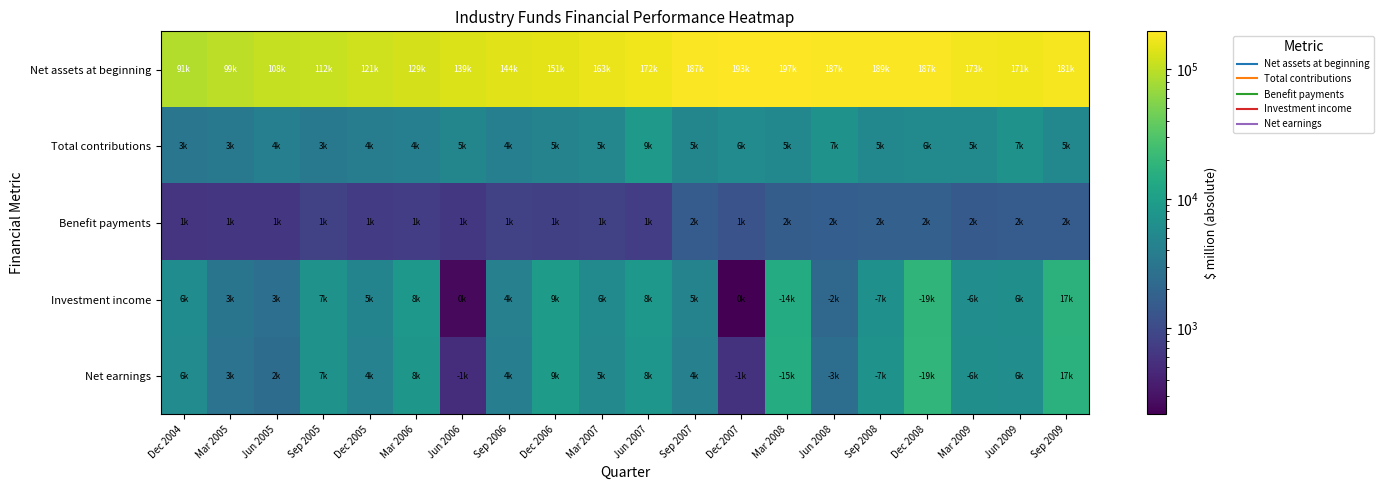

Reading left to right, list all the values displayed in this chart.

Net assets at beginning: Dec 2004=90893	Mar 2005=99197	Jun 2005=107639	Sep 2005=111657	Dec 2005=121072	Mar 2006=128532	Jun 2006=139063	Sep 2006=143690	Dec 2006=150676	Mar 2007=162864	Jun 2007=171820	Sep 2007=186678	Dec 2007=193083	Mar 2008=196818	Jun 2008=186963	Sep 2008=188718	Dec 2008=186858	Mar 2009=173463	Jun 2009=170911	Sep 2009=180750
Total contributions: Dec 2004=3122	Mar 2005=3373	Jun 2005=4064	Sep 2005=3429	Dec 2005=3805	Mar 2006=4068	Jun 2006=4960	Sep 2006=4081	Dec 2006=4611	Mar 2007=5014	Jun 2007=8646	Sep 2007=4936	Dec 2007=5818	Mar 2008=5208	Jun 2008=6945	Sep 2008=5152	Dec 2008=5635	Mar 2009=5416	Jun 2009=6891	Sep 2009=5253
Benefit payments: Dec 2004=626	Mar 2005=628	Jun 2005=633	Sep 2005=820	Dec 2005=714	Mar 2006=749	Jun 2006=645	Sep 2006=820	Dec 2006=796	Mar 2007=832	Jun 2007=743	Sep 2007=1558	Dec 2007=1246	Mar 2008=1621	Jun 2008=1657	Sep 2008=1768	Dec 2008=1739	Mar 2009=1508	Jun 2009=1565	Sep 2009=1586
Investment income: Dec 2004=5941	Mar 2005=3072	Jun 2005=2617	Sep 2005=7170	Dec 2005=4615	Mar 2006=8191	Jun 2006=256	Sep 2006=4256	Dec 2006=9269	Mar 2007=5686	Jun 2007=8274	Sep 2007=4518	Dec 2007=216	Mar 2008=14241	Jun 2008=2110	Sep 2008=6582	Dec 2008=18695	Mar 2009=6022	Jun 2009=6464	Sep 2009=17197
Net earnings: Dec 2004=5736	Mar 2005=2875	Jun 2005=2430	Sep 2005=6949	Dec 2005=4391	Mar 2006=7945	Jun 2006=527	Sep 2006=4015	Dec 2006=8989	Mar 2007=5404	Jun 2007=7852	Sep 2007=4202	Dec 2007=580	Mar 2008=14577	Jun 2008=2509	Sep 2008=6926	Dec 2008=19074	Mar 2009=6401	Jun 2009=6028	Sep 2009=16801